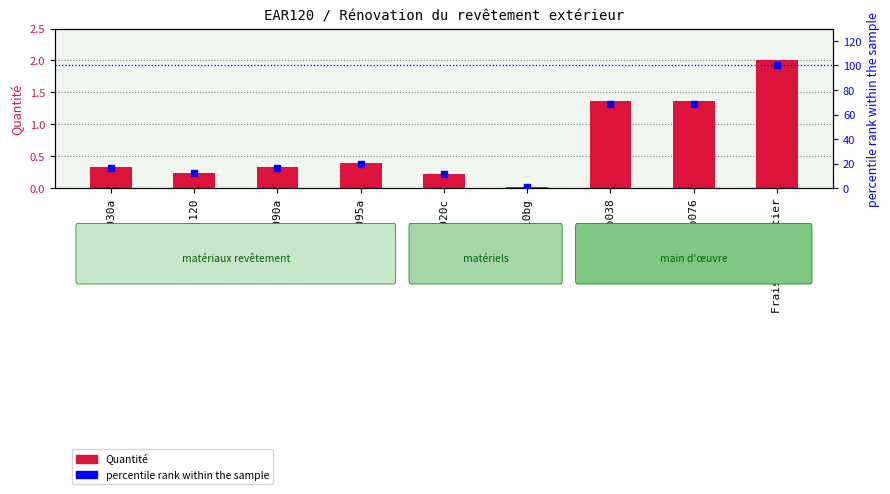

Which series reaches the minimum Y coordinate?

Quantité